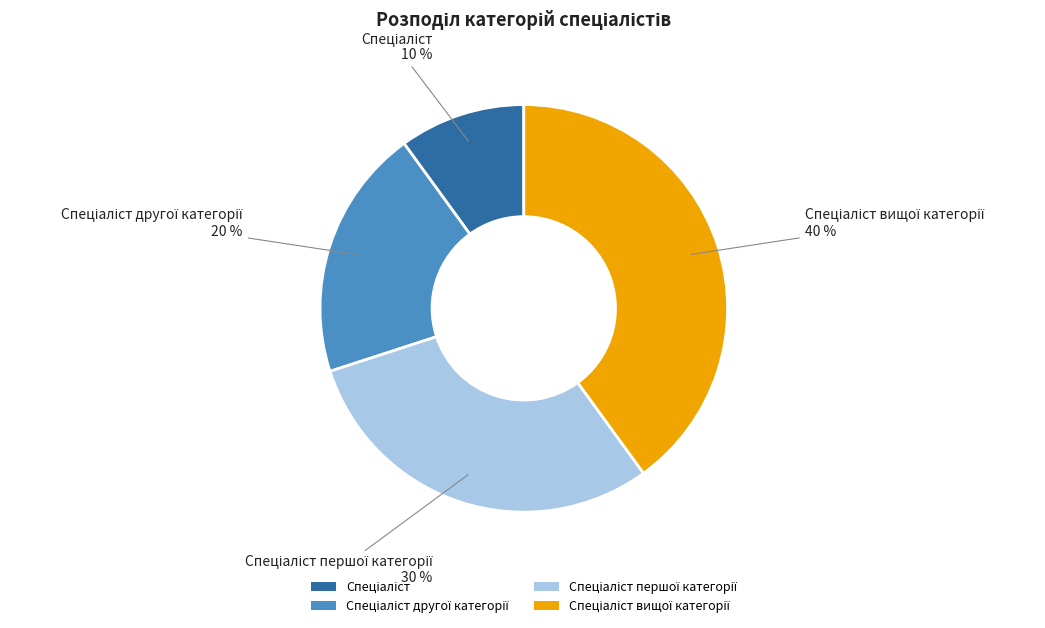

To the nearest percent, what is the average slice percentage?

25%